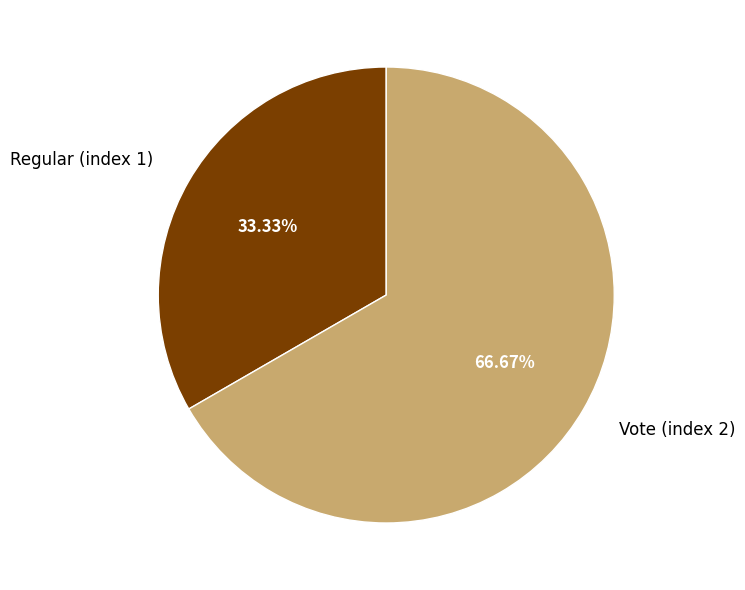

To the nearest percent, what is the combined percentage of Vote (index 2) and Regular (index 1)?

100%